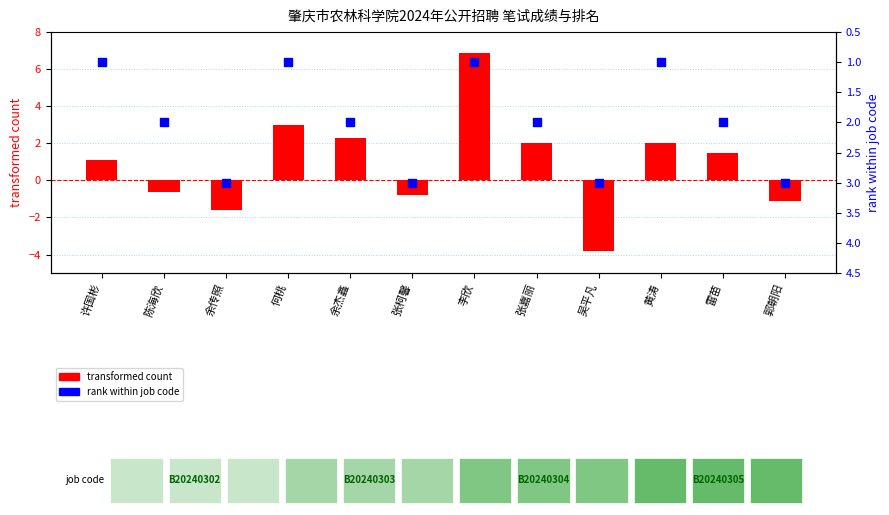

What are all the series names shown in the legend?

transformed count, rank within job code